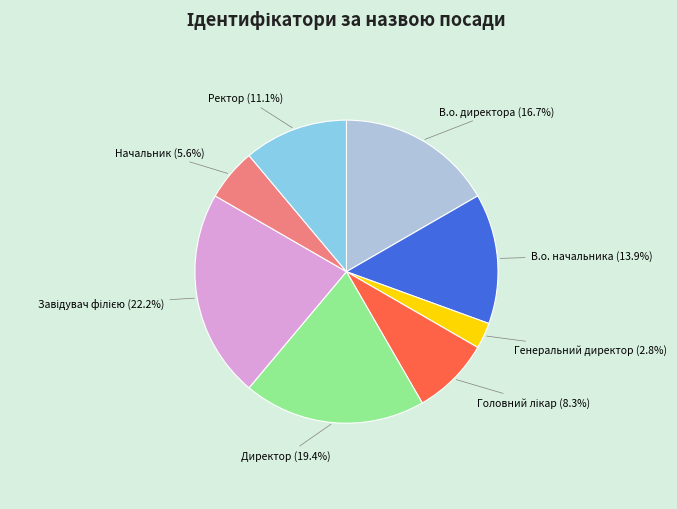

Does В.о. директора represent more than half of the total?

No